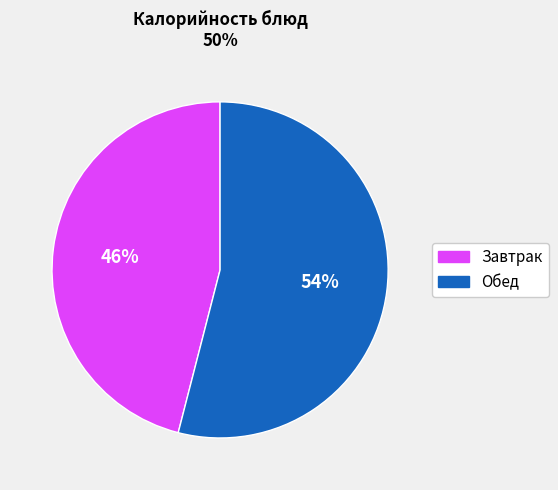

Count the number of slices in the pie.

2